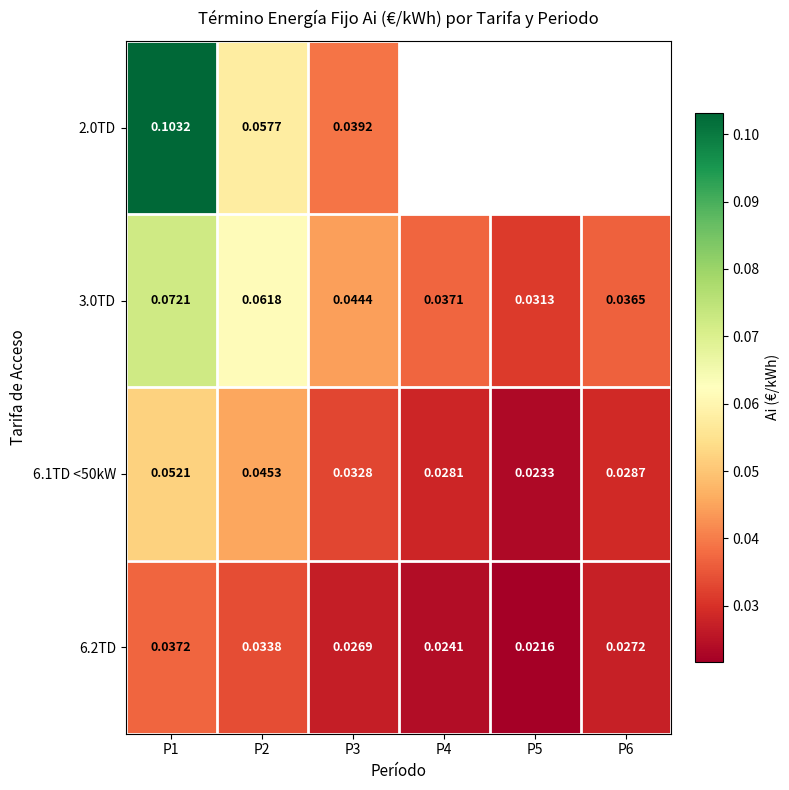

The value of 3.0TD at P4 is 0.0. True or false?

False